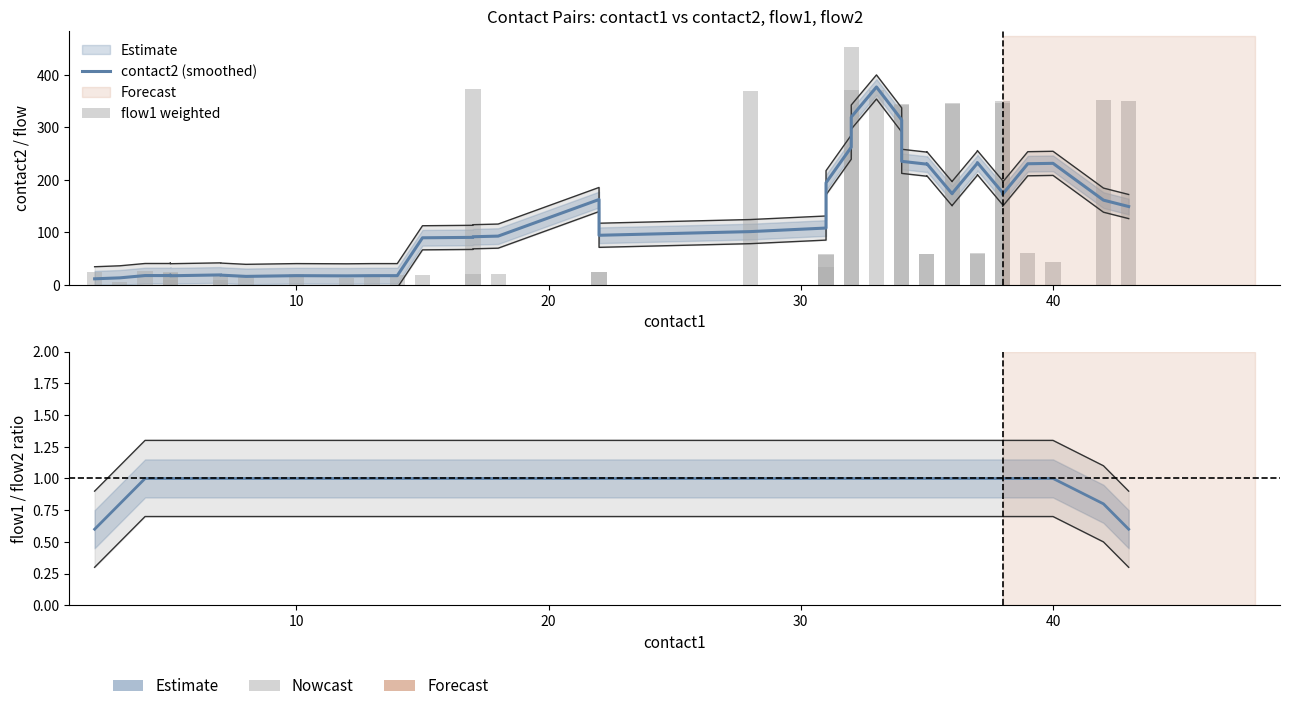

What is the value of the contact2 (smoothed) bar at the 4th from the left?

17.6